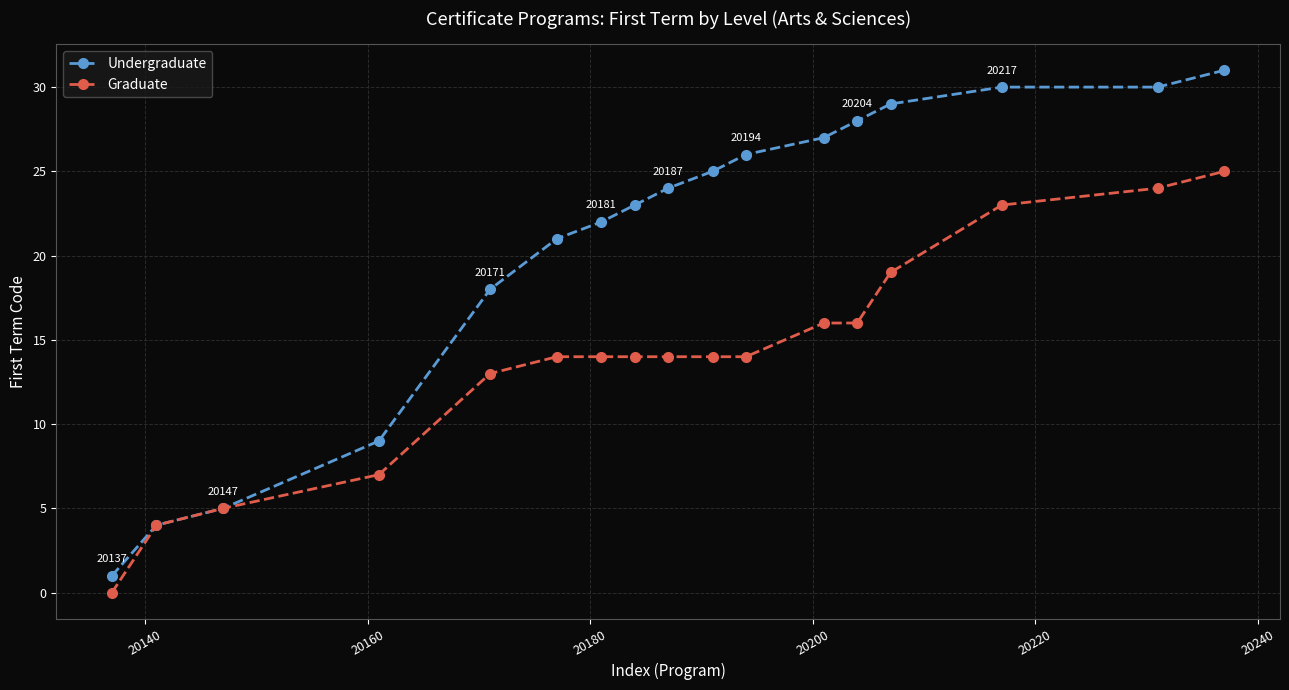

True or false: Undergraduate has more than 1 interior local peaks.

False